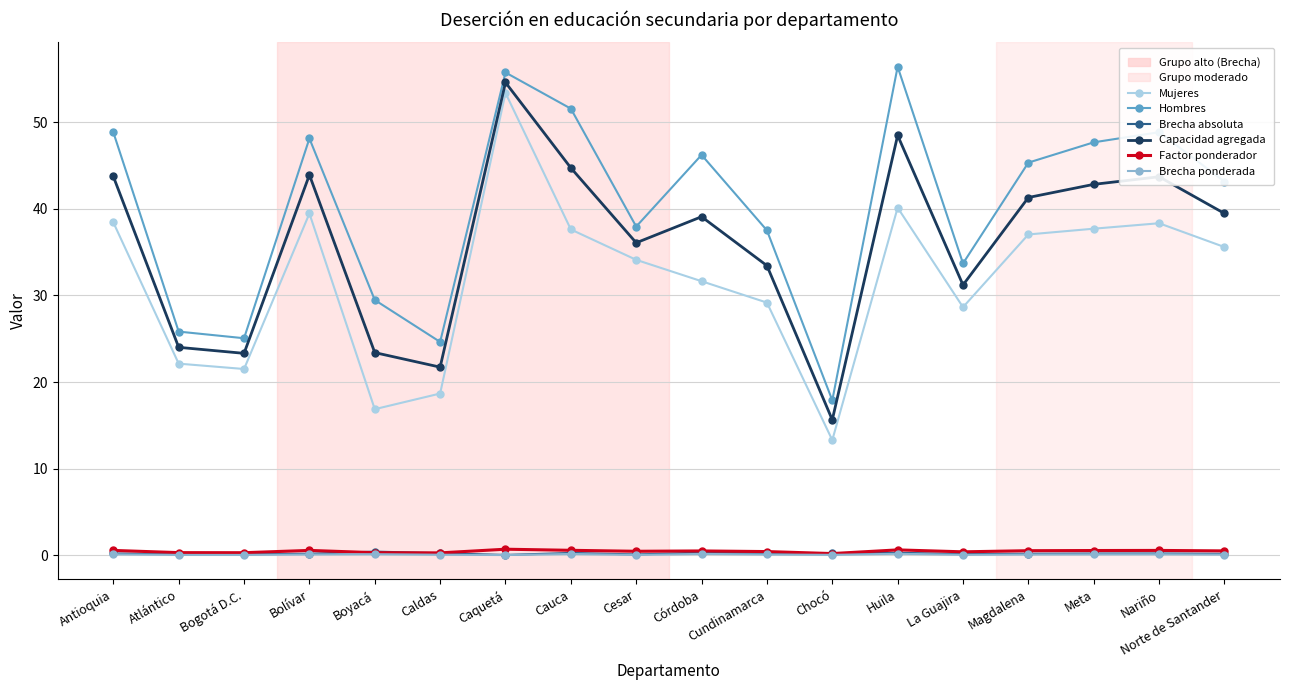

What is the sum of all Mujeres values?

573.8